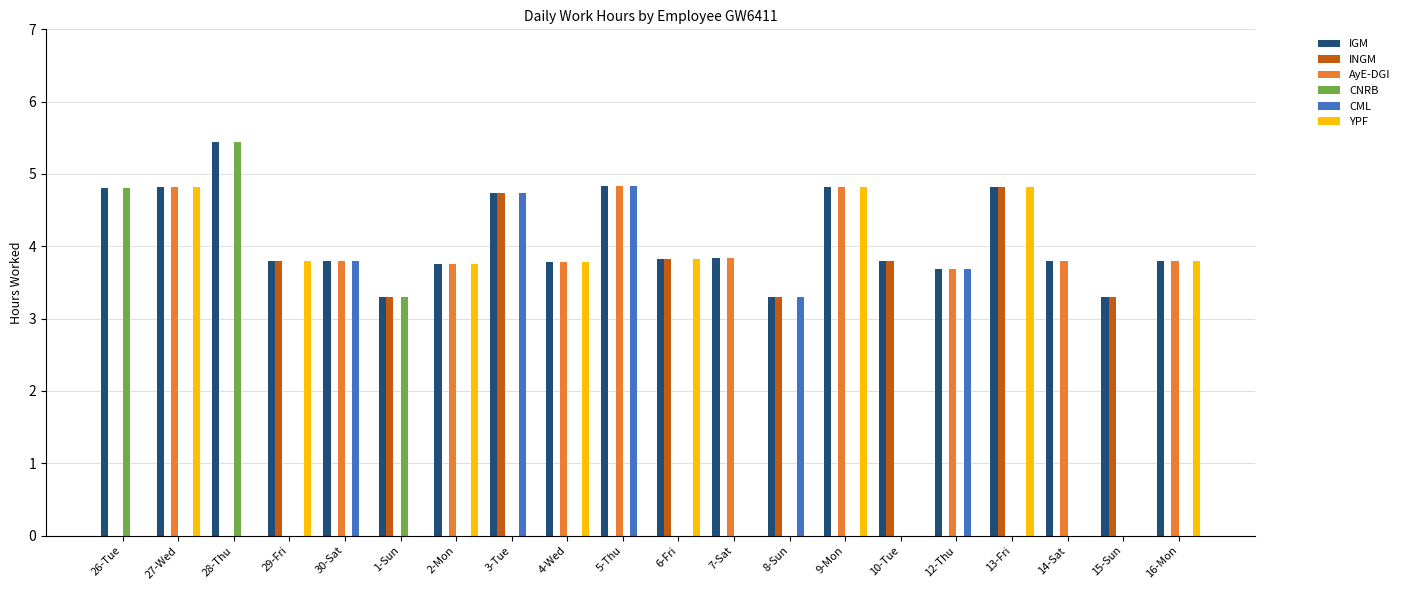

Is it true that INGM equals 1.7 at 29-Fri?

False